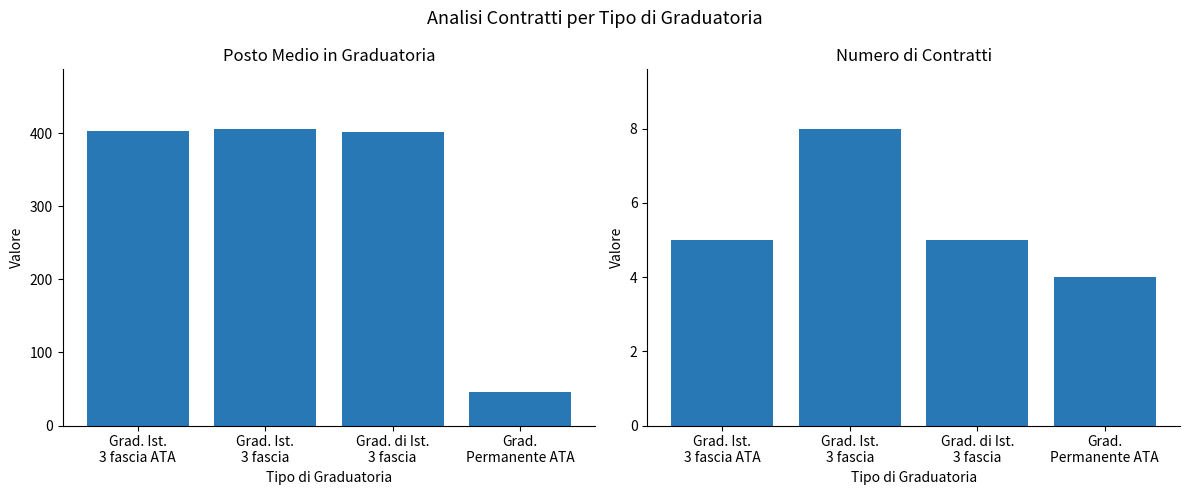

How many values in the Numero contratti series are below 5?

1